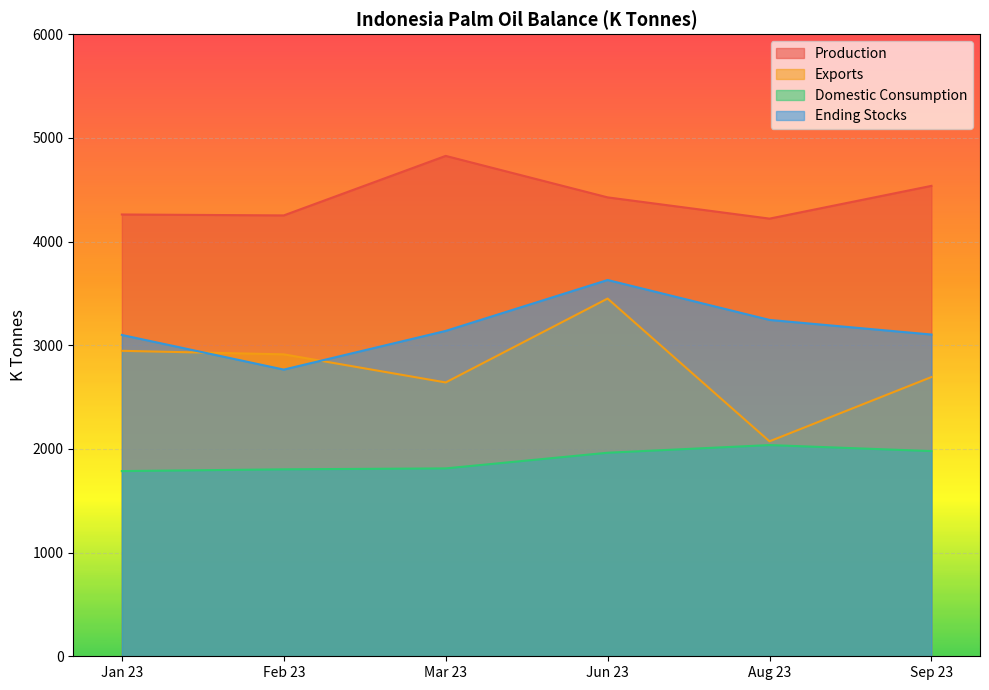

What is the average value of the Production series?

4420